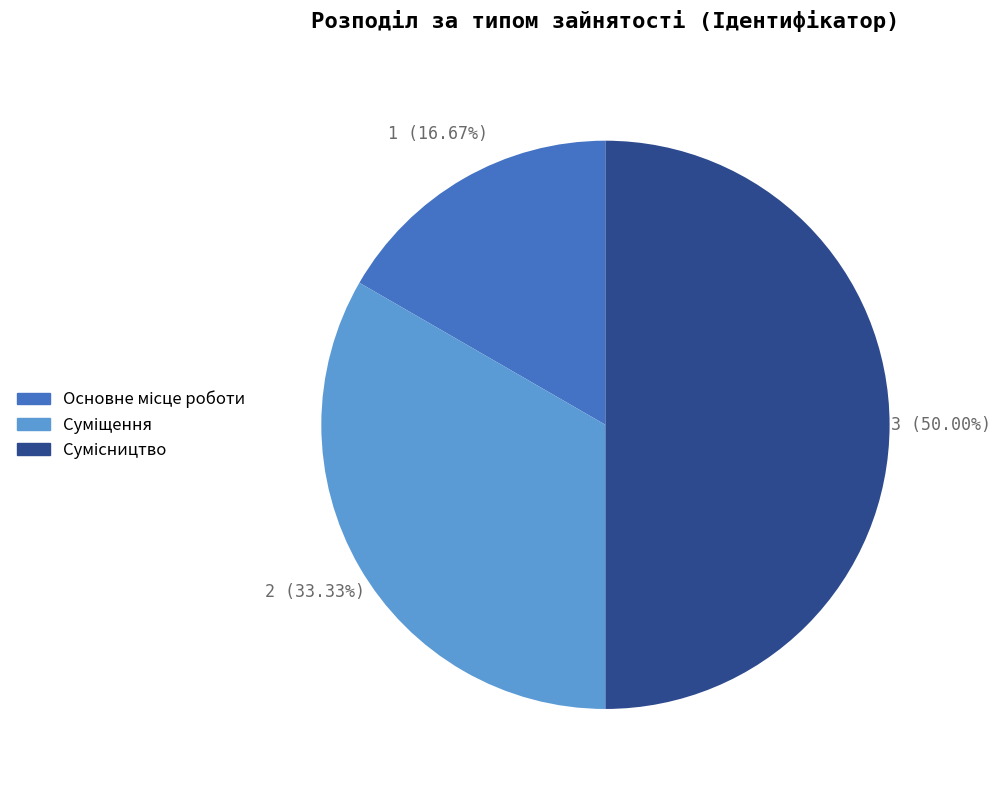

Is there any slice that represents more than half of the pie?

No